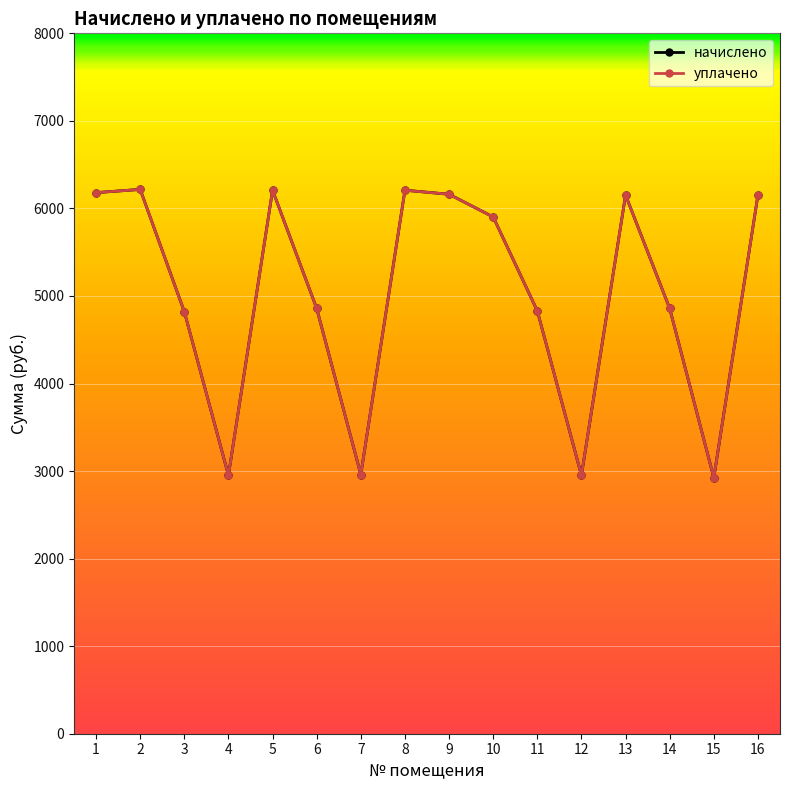

Is this an area chart (filled region under the line)?

No